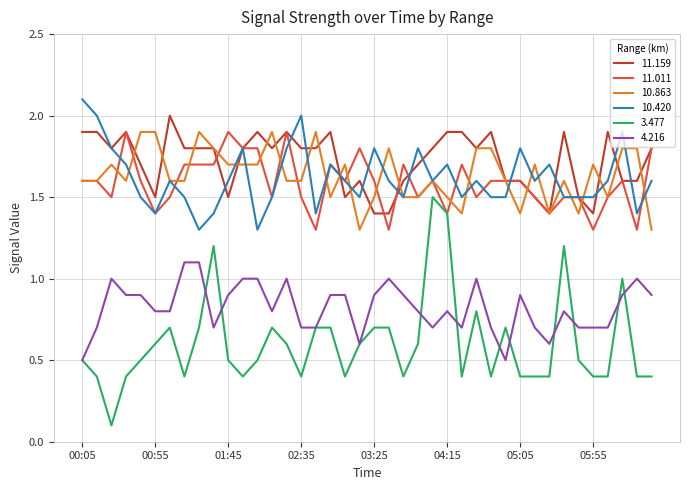

Which series has the widest spread of values?

3.477